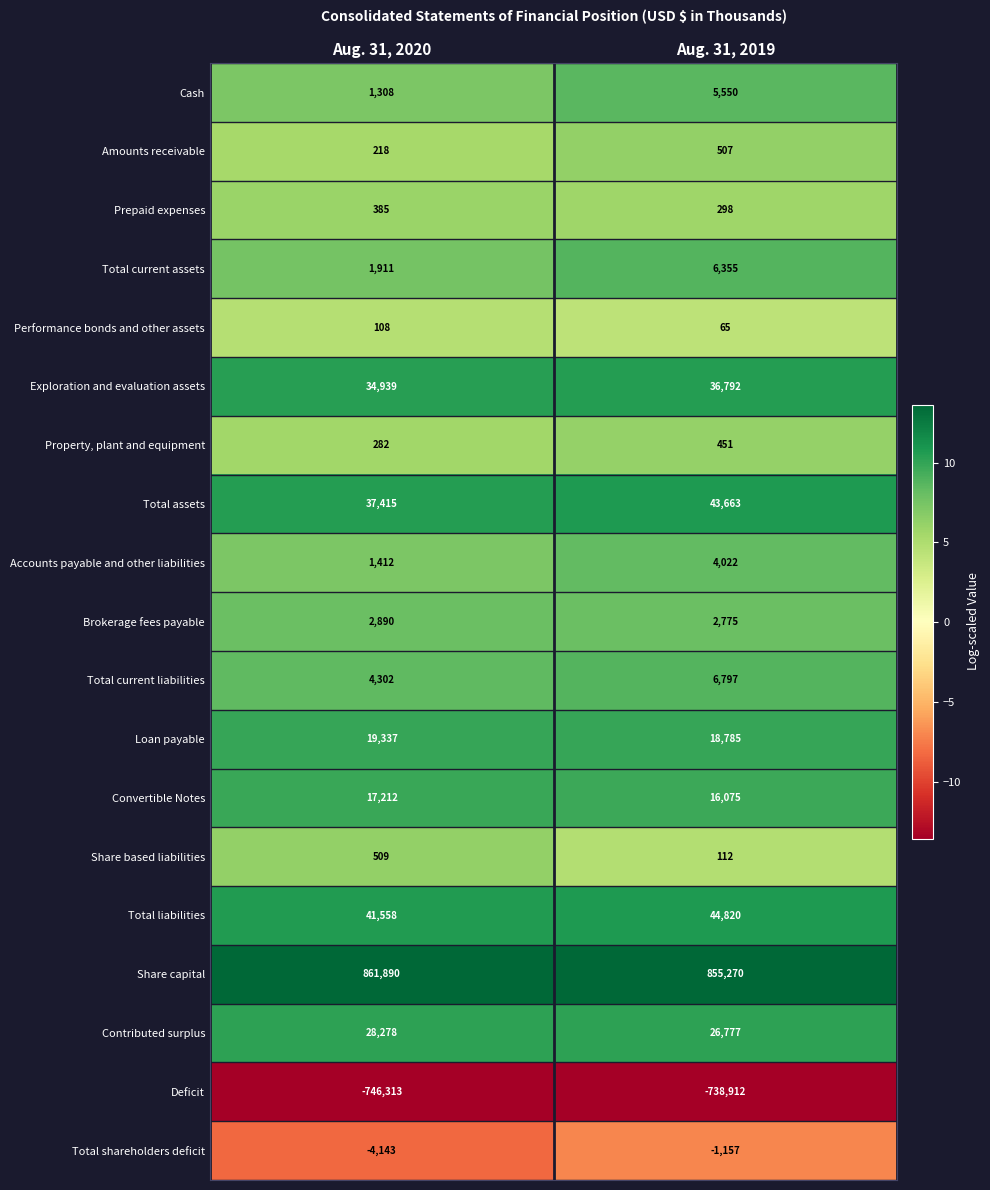

What is the maximum value for Deficit?

-738912